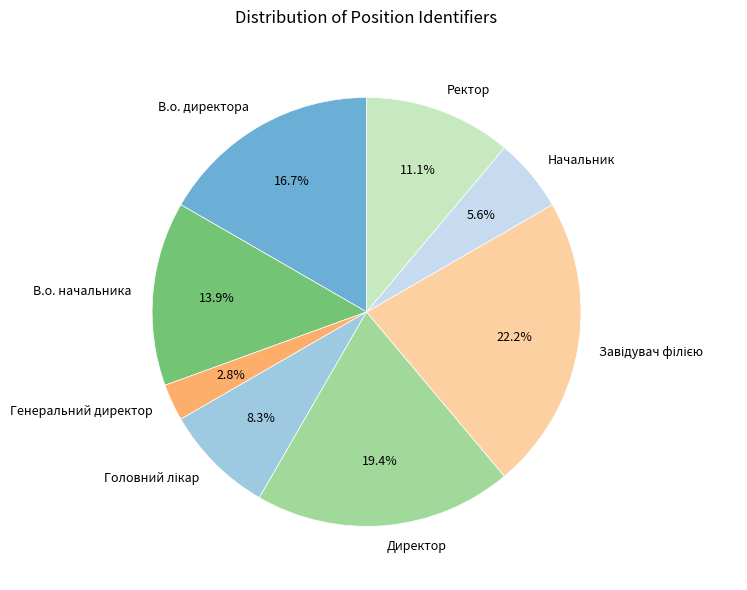

How many segments does this pie chart have?

8